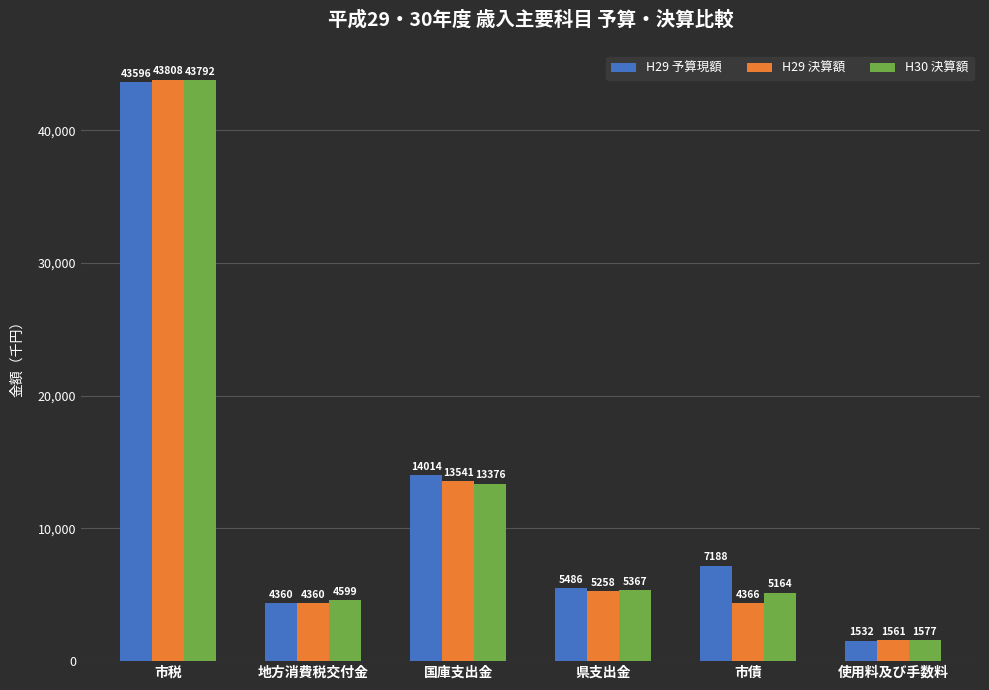

What is the maximum value shown in the chart?

43807930